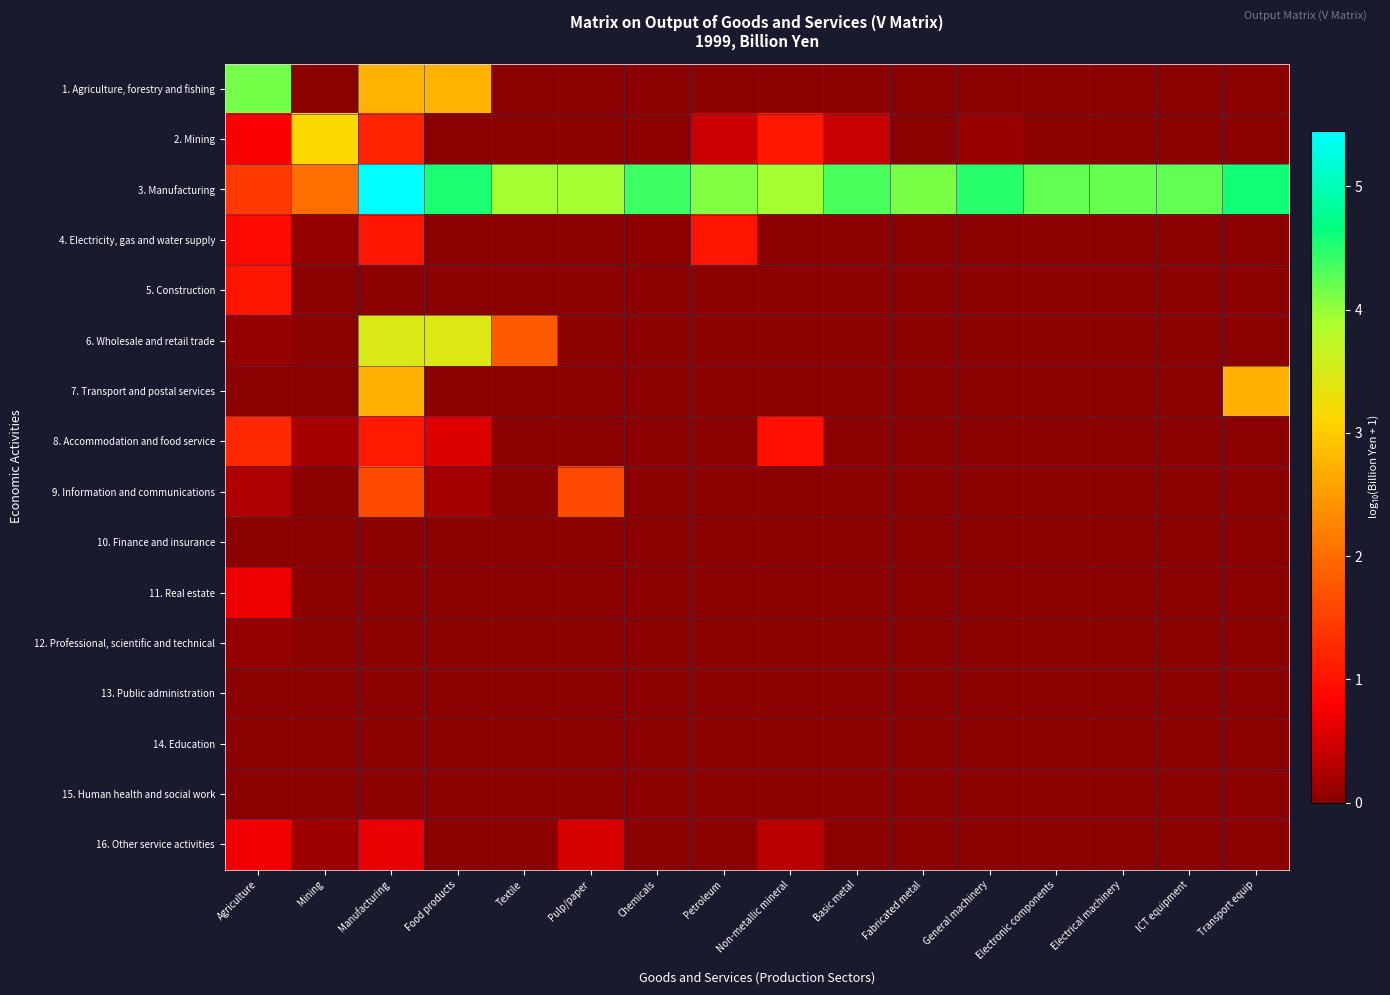

Reading left to right, what are all the values shown in this chart?

1. Agriculture, forestry and fishing: Agriculture=4.1	Mining=0.0	Manufacturing=2.7	Food products=2.7	Textile=0.0	Pulp/paper=0.0	Chemicals=0.0	Petroleum=0.0	Non-metallic mineral=0.0	Basic metal=0.0	Fabricated metal=0.0	General machinery=0.0	Electronic components=0.0	Electrical machinery=0.0	ICT equipment=0.0	Transport equip=0.0
2. Mining: Agriculture=0.8	Mining=3.1	Manufacturing=1.2	Food products=0.0	Textile=0.0	Pulp/paper=0.0	Chemicals=0.0	Petroleum=0.4	Non-metallic mineral=1.0	Basic metal=0.4	Fabricated metal=0.0	General machinery=0.1	Electronic components=0.0	Electrical machinery=0.0	ICT equipment=0.0	Transport equip=0.0
3. Manufacturing: Agriculture=1.4	Mining=2.0	Manufacturing=5.5	Food products=4.5	Textile=3.9	Pulp/paper=3.9	Chemicals=4.4	Petroleum=4.1	Non-metallic mineral=3.9	Basic metal=4.3	Fabricated metal=4.1	General machinery=4.5	Electronic components=4.2	Electrical machinery=4.2	ICT equipment=4.2	Transport equip=4.6
4. Electricity, gas and water supply: Agriculture=0.9	Mining=0.1	Manufacturing=1.0	Food products=0.0	Textile=0.0	Pulp/paper=0.0	Chemicals=0.0	Petroleum=1.0	Non-metallic mineral=0.0	Basic metal=0.0	Fabricated metal=0.0	General machinery=0.0	Electronic components=0.0	Electrical machinery=0.0	ICT equipment=0.0	Transport equip=0.0
5. Construction: Agriculture=1.0	Mining=0.0	Manufacturing=0.0	Food products=0.0	Textile=0.0	Pulp/paper=0.0	Chemicals=0.0	Petroleum=0.0	Non-metallic mineral=0.0	Basic metal=0.0	Fabricated metal=0.0	General machinery=0.0	Electronic components=0.0	Electrical machinery=0.0	ICT equipment=0.0	Transport equip=0.0
6. Wholesale and retail trade: Agriculture=0.1	Mining=0.0	Manufacturing=3.5	Food products=3.4	Textile=1.8	Pulp/paper=0.0	Chemicals=0.0	Petroleum=0.0	Non-metallic mineral=0.0	Basic metal=0.0	Fabricated metal=0.0	General machinery=0.0	Electronic components=0.0	Electrical machinery=0.0	ICT equipment=0.0	Transport equip=0.0
7. Transport and postal services: Agriculture=0.0	Mining=0.0	Manufacturing=2.7	Food products=0.0	Textile=0.0	Pulp/paper=0.0	Chemicals=0.0	Petroleum=0.0	Non-metallic mineral=0.0	Basic metal=0.0	Fabricated metal=0.0	General machinery=0.0	Electronic components=0.0	Electrical machinery=0.0	ICT equipment=0.0	Transport equip=2.7
8. Accommodation and food service: Agriculture=1.2	Mining=0.2	Manufacturing=1.1	Food products=0.6	Textile=0.0	Pulp/paper=0.0	Chemicals=0.0	Petroleum=0.0	Non-metallic mineral=1.0	Basic metal=0.0	Fabricated metal=0.0	General machinery=0.0	Electronic components=0.0	Electrical machinery=0.0	ICT equipment=0.0	Transport equip=0.0
9. Information and communications: Agriculture=0.3	Mining=0.0	Manufacturing=1.6	Food products=0.2	Textile=0.0	Pulp/paper=1.6	Chemicals=0.0	Petroleum=0.0	Non-metallic mineral=0.0	Basic metal=0.0	Fabricated metal=0.0	General machinery=0.0	Electronic components=0.0	Electrical machinery=0.0	ICT equipment=0.0	Transport equip=0.0
10. Finance and insurance: Agriculture=0.0	Mining=0.0	Manufacturing=0.0	Food products=0.0	Textile=0.0	Pulp/paper=0.0	Chemicals=0.0	Petroleum=0.0	Non-metallic mineral=0.0	Basic metal=0.0	Fabricated metal=0.0	General machinery=0.0	Electronic components=0.0	Electrical machinery=0.0	ICT equipment=0.0	Transport equip=0.0
11. Real estate: Agriculture=0.7	Mining=0.0	Manufacturing=0.0	Food products=0.0	Textile=0.0	Pulp/paper=0.0	Chemicals=0.0	Petroleum=0.0	Non-metallic mineral=0.0	Basic metal=0.0	Fabricated metal=0.0	General machinery=0.0	Electronic components=0.0	Electrical machinery=0.0	ICT equipment=0.0	Transport equip=0.0
12. Professional, scientific and technical: Agriculture=0.1	Mining=0.0	Manufacturing=0.0	Food products=0.0	Textile=0.0	Pulp/paper=0.0	Chemicals=0.0	Petroleum=0.0	Non-metallic mineral=0.0	Basic metal=0.0	Fabricated metal=0.0	General machinery=0.0	Electronic components=0.0	Electrical machinery=0.0	ICT equipment=0.0	Transport equip=0.0
13. Public administration: Agriculture=0.0	Mining=0.0	Manufacturing=0.0	Food products=0.0	Textile=0.0	Pulp/paper=0.0	Chemicals=0.0	Petroleum=0.0	Non-metallic mineral=0.0	Basic metal=0.0	Fabricated metal=0.0	General machinery=0.0	Electronic components=0.0	Electrical machinery=0.0	ICT equipment=0.0	Transport equip=0.0
14. Education: Agriculture=0.0	Mining=0.0	Manufacturing=0.0	Food products=0.0	Textile=0.0	Pulp/paper=0.0	Chemicals=0.0	Petroleum=0.0	Non-metallic mineral=0.0	Basic metal=0.0	Fabricated metal=0.0	General machinery=0.0	Electronic components=0.0	Electrical machinery=0.0	ICT equipment=0.0	Transport equip=0.0
15. Human health and social work: Agriculture=0.0	Mining=0.0	Manufacturing=0.0	Food products=0.0	Textile=0.0	Pulp/paper=0.0	Chemicals=0.0	Petroleum=0.0	Non-metallic mineral=0.0	Basic metal=0.0	Fabricated metal=0.0	General machinery=0.0	Electronic components=0.0	Electrical machinery=0.0	ICT equipment=0.0	Transport equip=0.0
16. Other service activities: Agriculture=0.7	Mining=0.1	Manufacturing=0.6	Food products=0.0	Textile=0.0	Pulp/paper=0.5	Chemicals=0.0	Petroleum=0.0	Non-metallic mineral=0.3	Basic metal=0.0	Fabricated metal=0.0	General machinery=0.0	Electronic components=0.0	Electrical machinery=0.0	ICT equipment=0.0	Transport equip=0.0